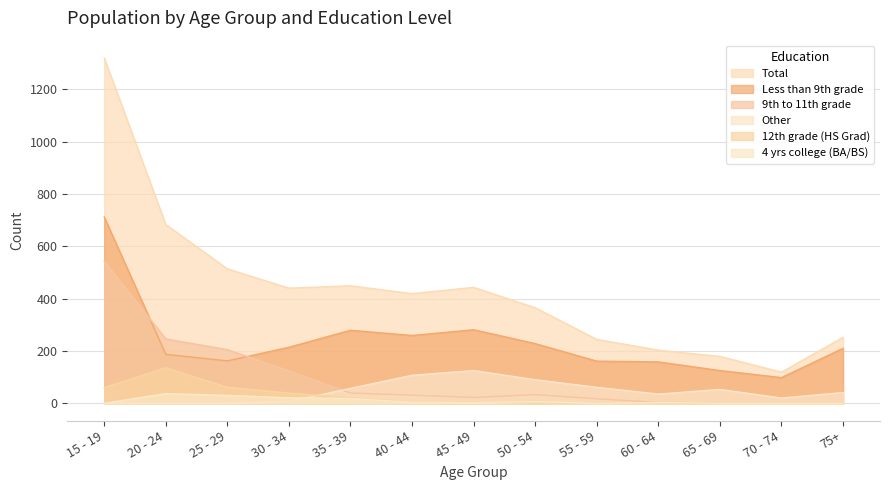

Which series ends up on top after the final intersection of 9th to 11th grade and Less than 9th grade?

Less than 9th grade